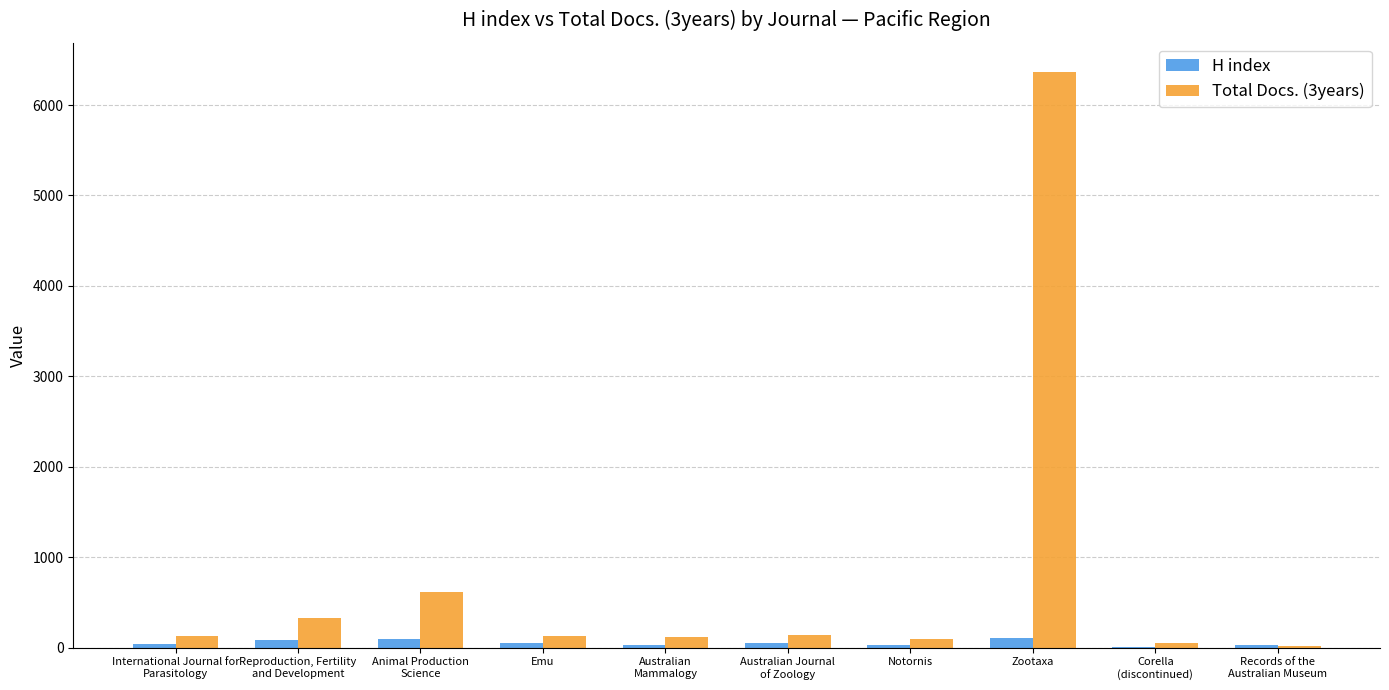

Which series has the largest total across all categories?

Total Docs. (3years)